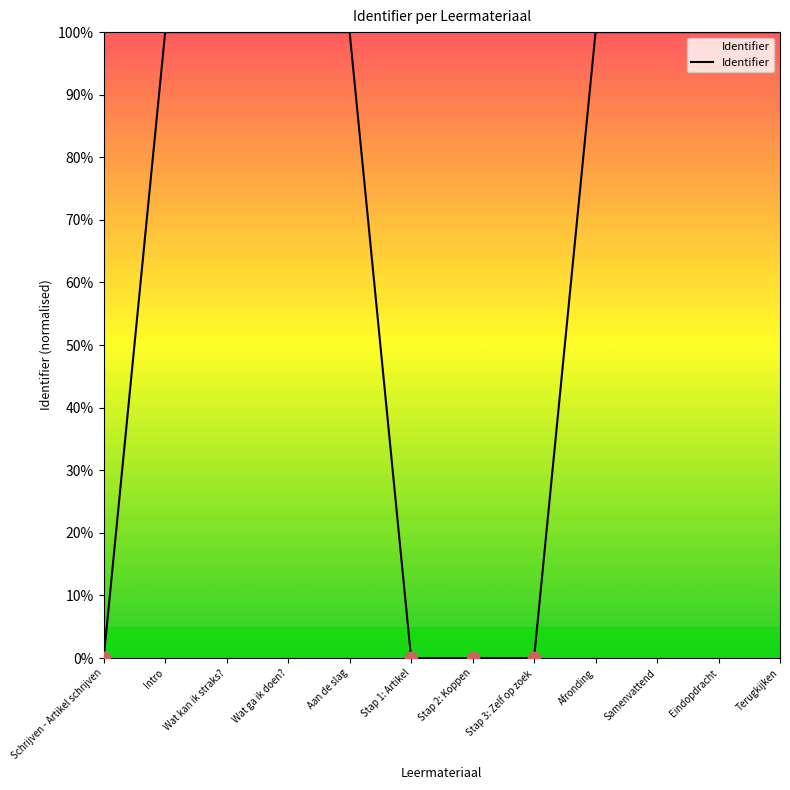

What is the ratio of the value at Wat ga ik doen? to the value at Samenvattend?

1.0